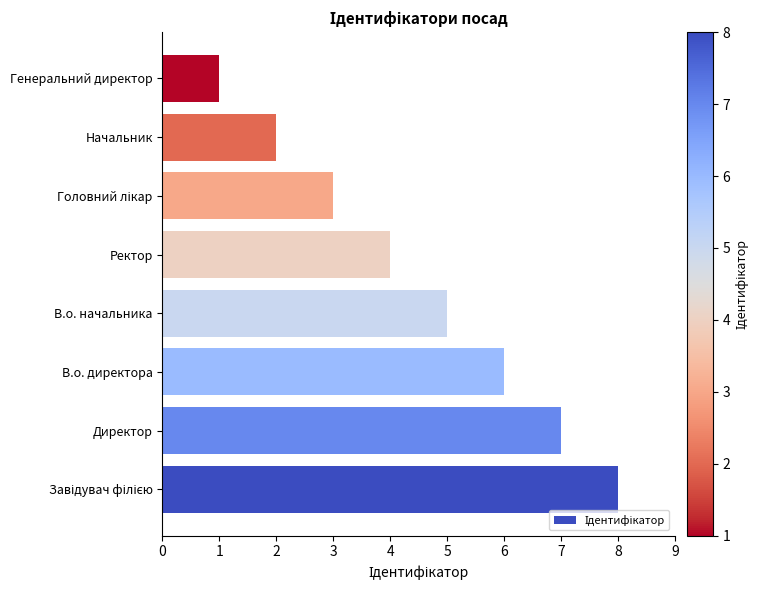

Reading top to bottom, extract all data points from this chart.

1	2	3	4	5	6	7	8